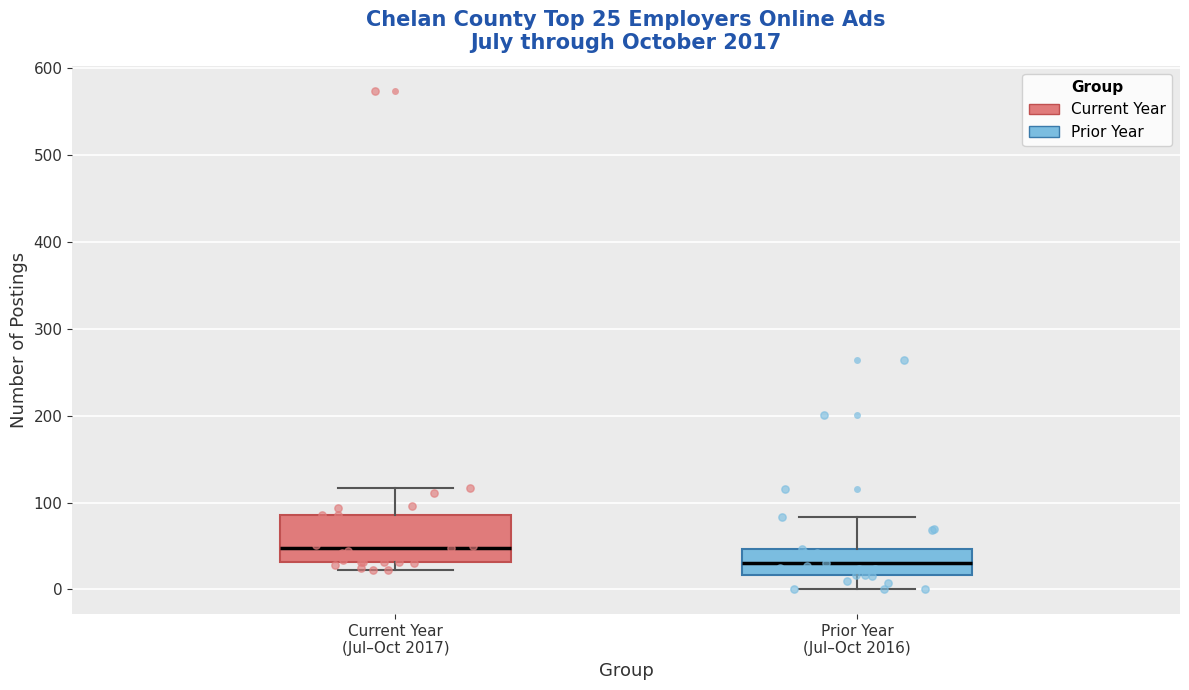

Which box's median line is the lowest?

Prior Year (Jul–Oct 2016)